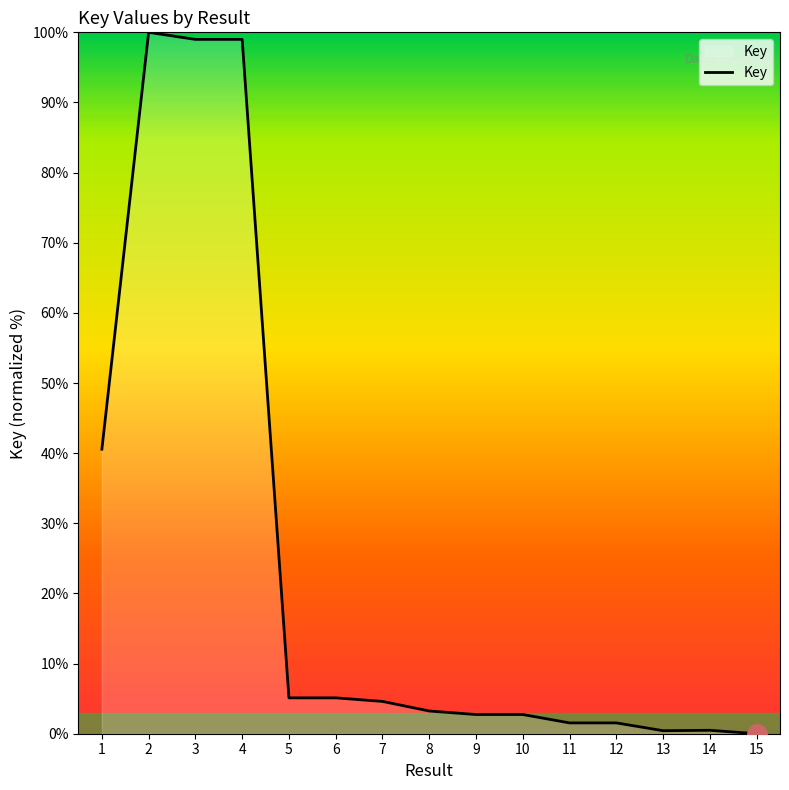

True or false: there are more than 0 points higher than both neighbors.

True